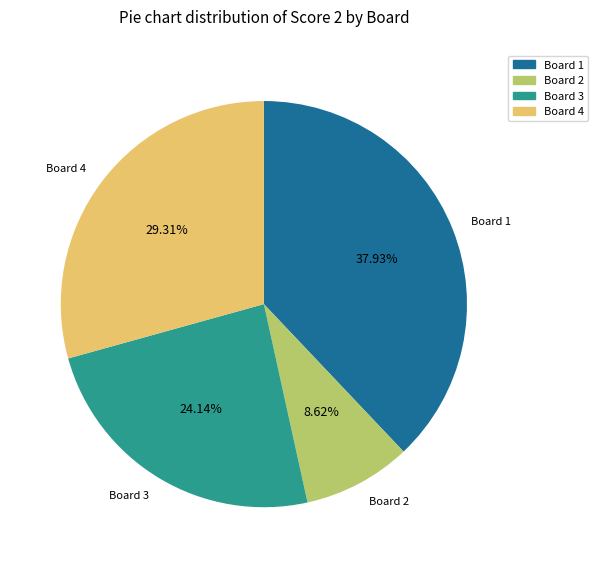

Is there a majority slice in this chart?

No